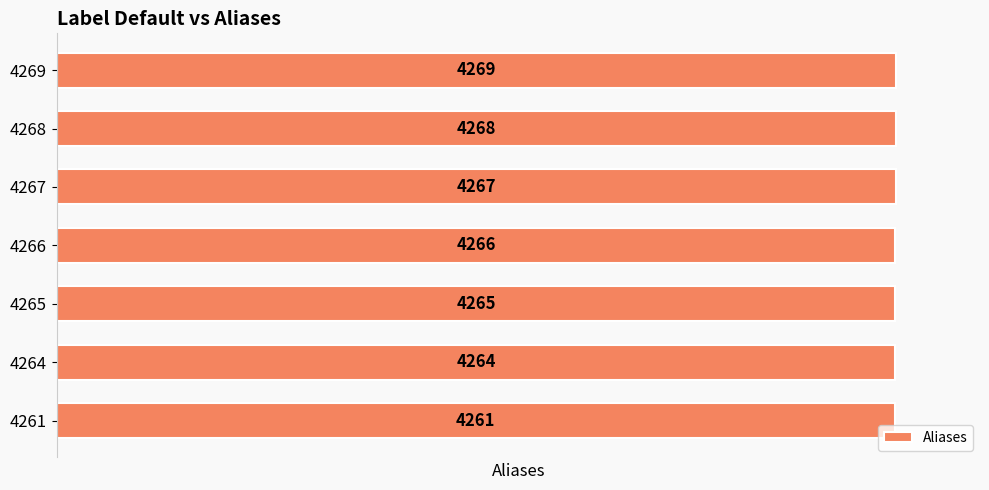

How many bars are there in total?

7